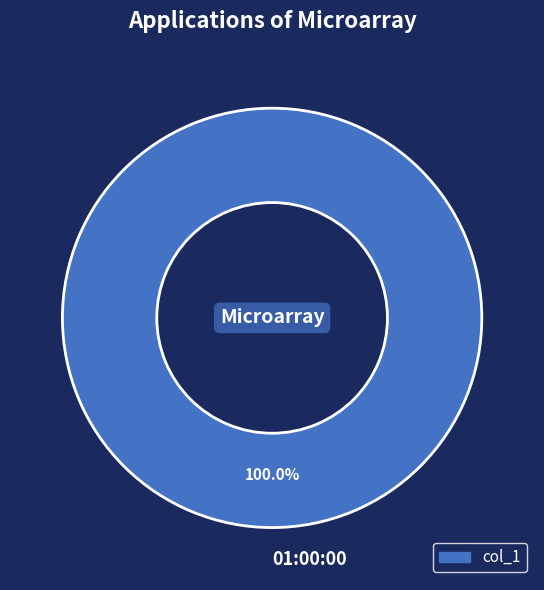

Is there a majority slice in this chart?

Yes